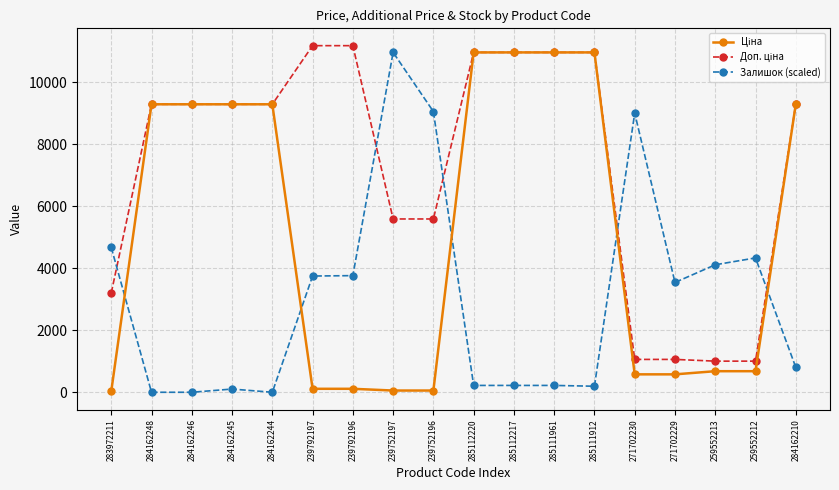

At which label does Залишок (scaled) reach its peak?

239752197